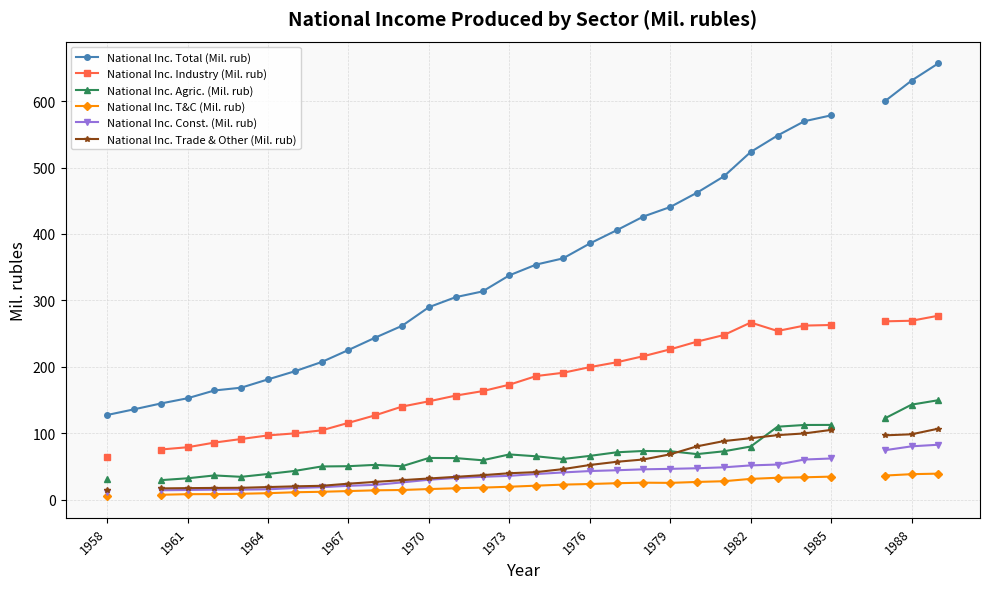

Rank the series at 1988 from lowest to highest value.

National Inc. T&C (Mil. rub), National Inc. Const. (Mil. rub), National Inc. Trade & Other (Mil. rub), National Inc. Agric. (Mil. rub), National Inc. Industry (Mil. rub), National Inc. Total (Mil. rub)